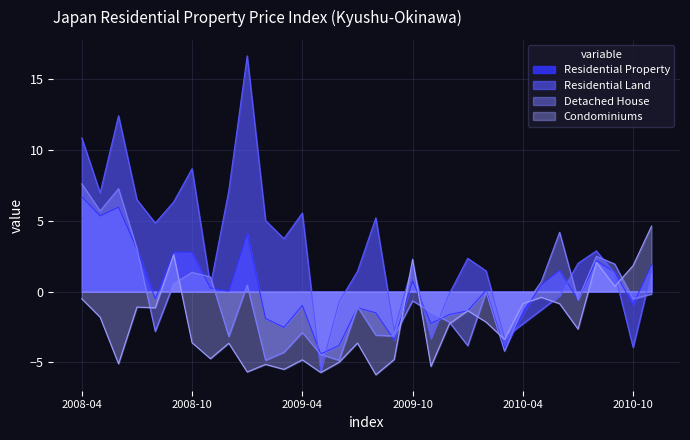

How many series are shown in this chart?

4